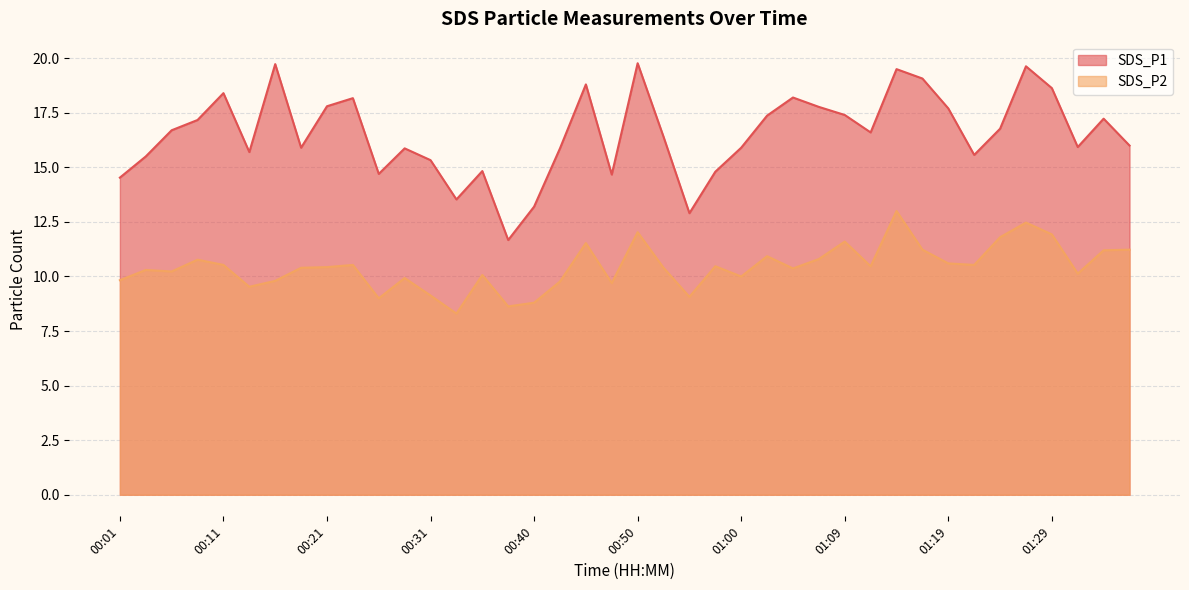

In SDS_P2, how many points are higher than both neighbors (excluding endpoints)?

12